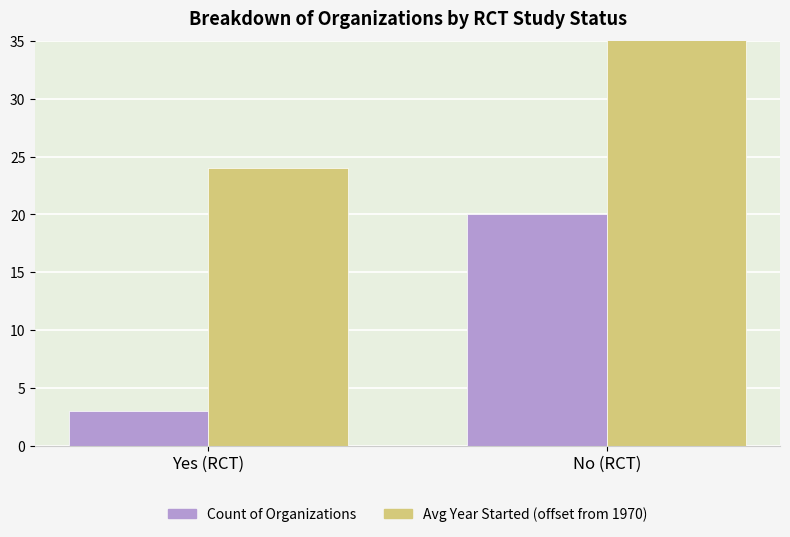

What is the label of the 2nd bar from the right?

Yes (RCT)